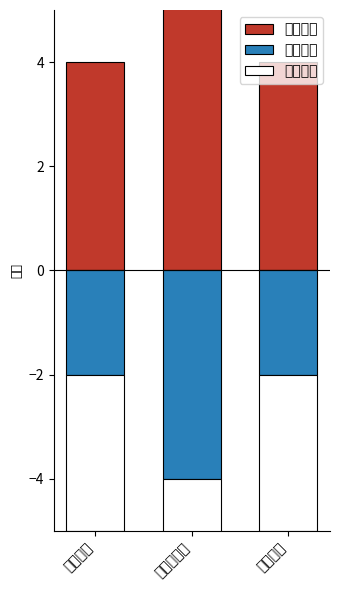

What is the value of the 比较困难 bar at the 2nd from the left?

-4